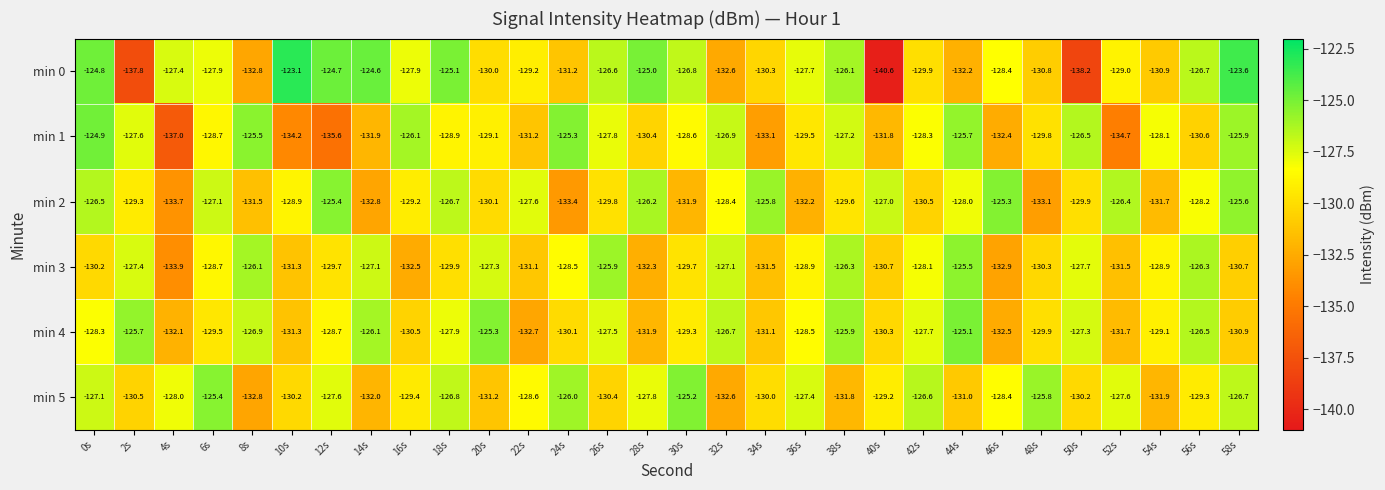

At which category is the sum across all series the highest?

0s